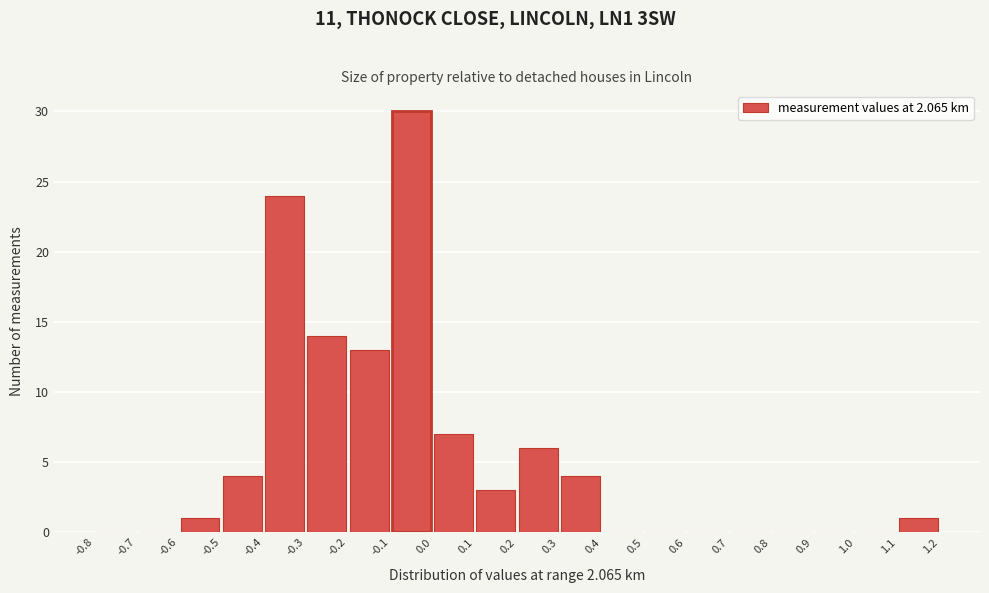

Which range on the x-axis has the tallest bar?

-0.1 to 0.0